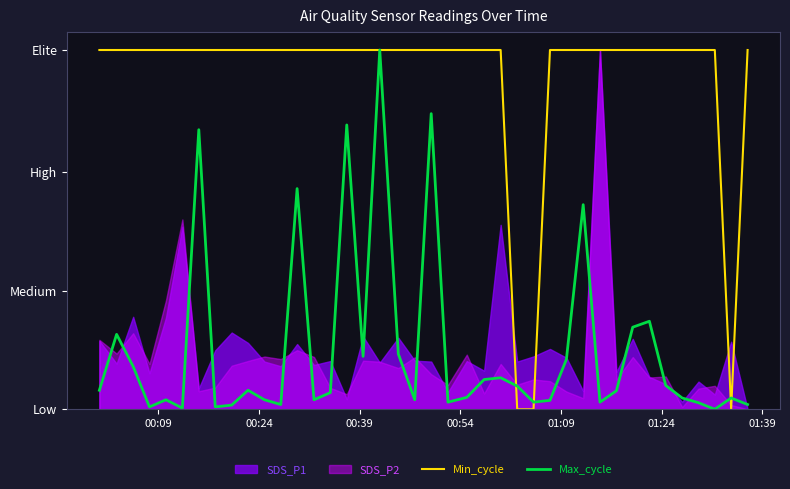

True or false: Max_cycle has more than 2 interior local peaks.

True